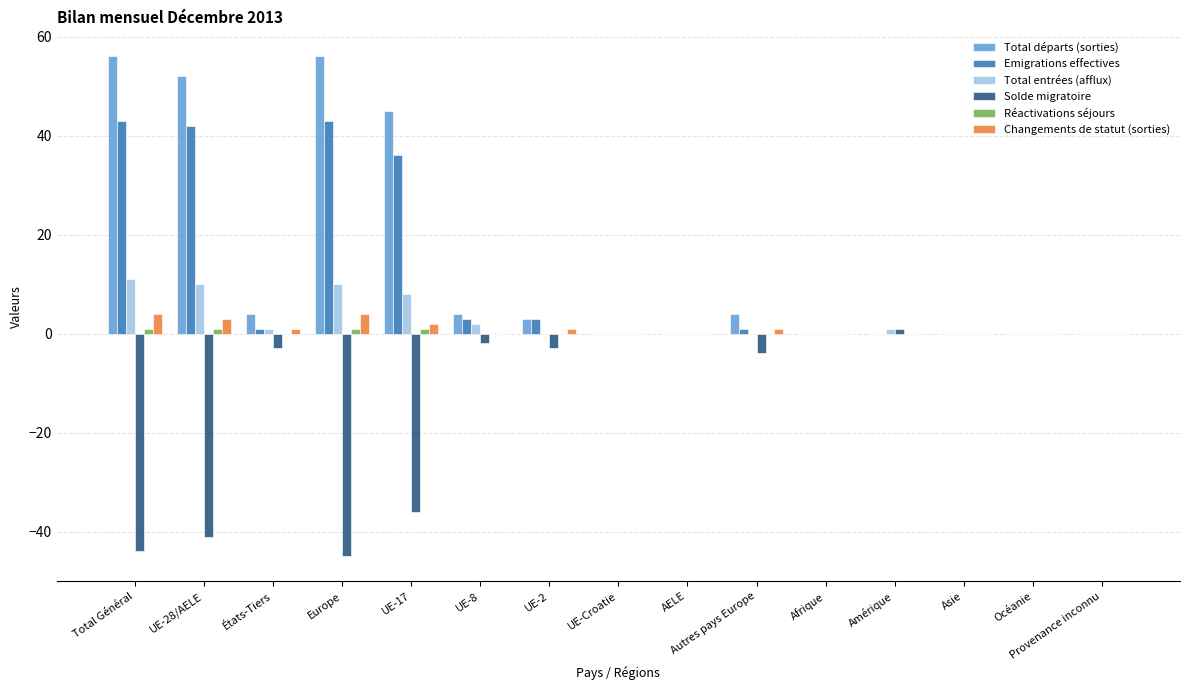

Where is Solde migratoire nearest to the value -22?

UE-17